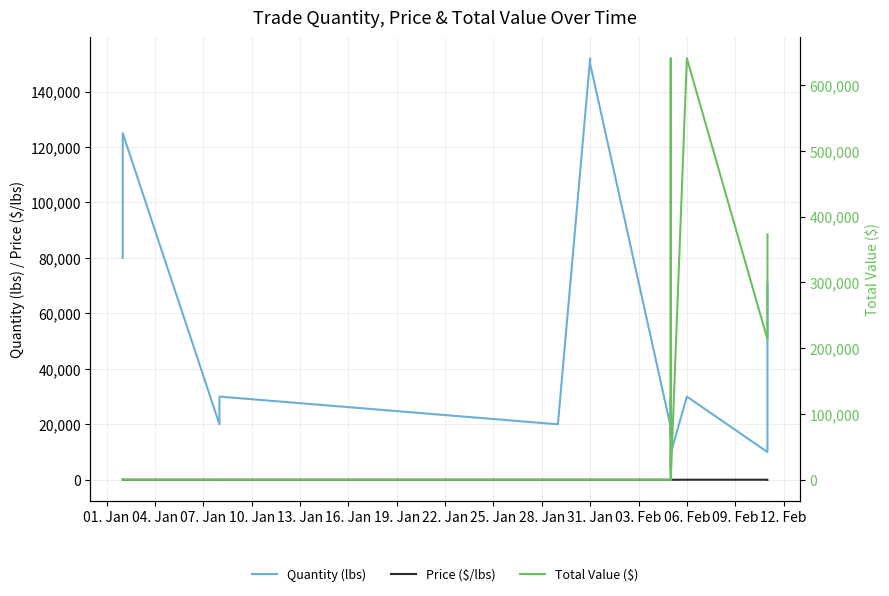

At how many categories does at least one series exceed 18018?

12